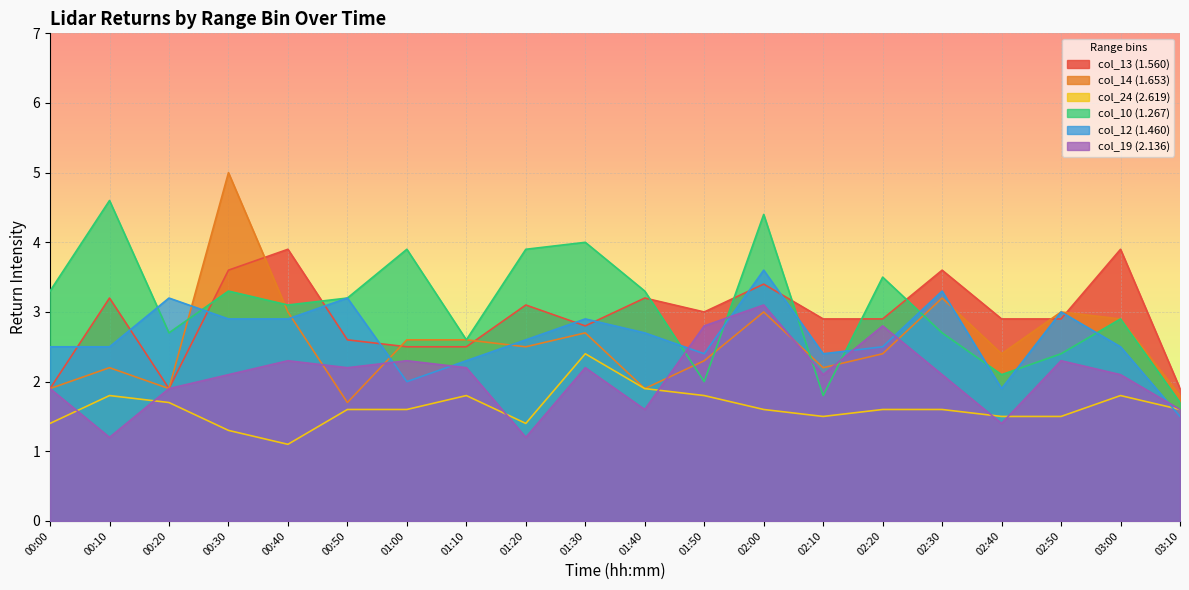

The col_19 series shows 2.3 at 01:00. True or false?

True